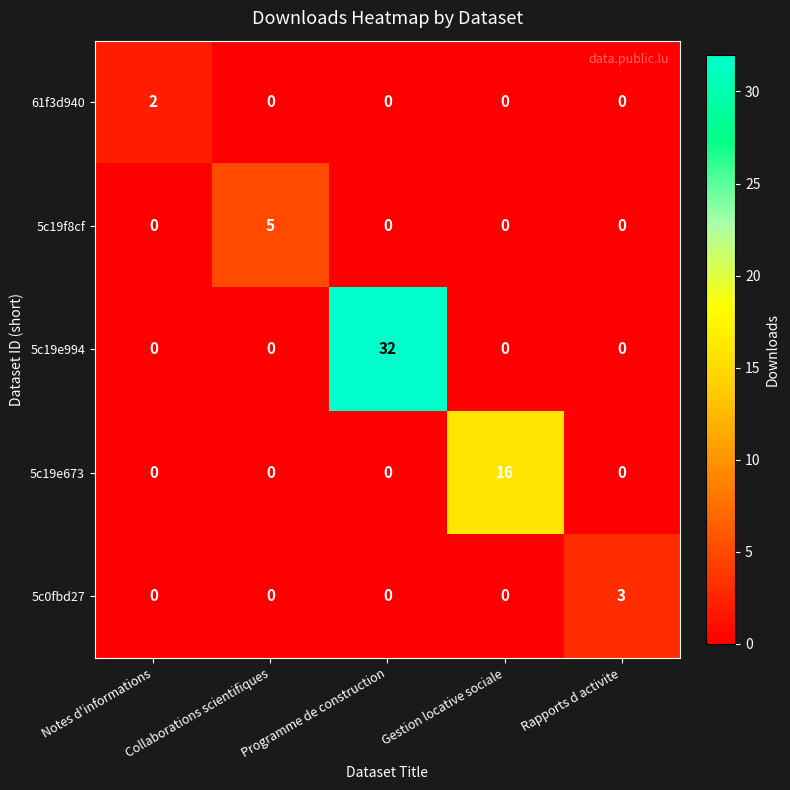

At how many categories does at least one series exceed 14?

2